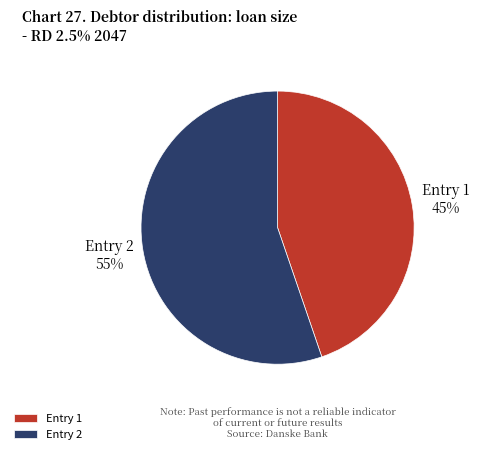

The Entry 2 slice represents 55% of the pie. True or false?

True